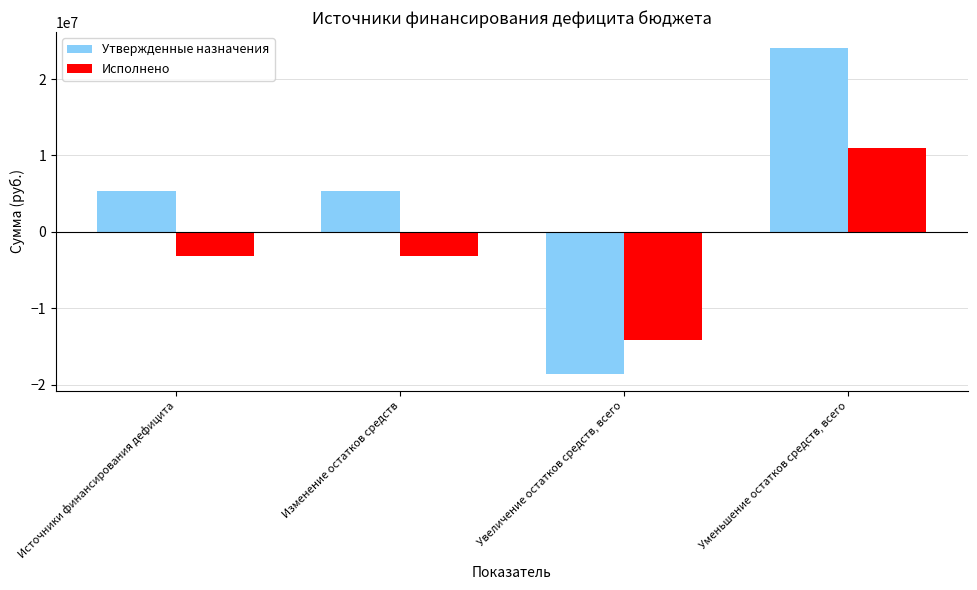

At Уменьшение остатков средств, всего, list the series in order from largest to smallest.

Утвержденные назначения, Исполнено